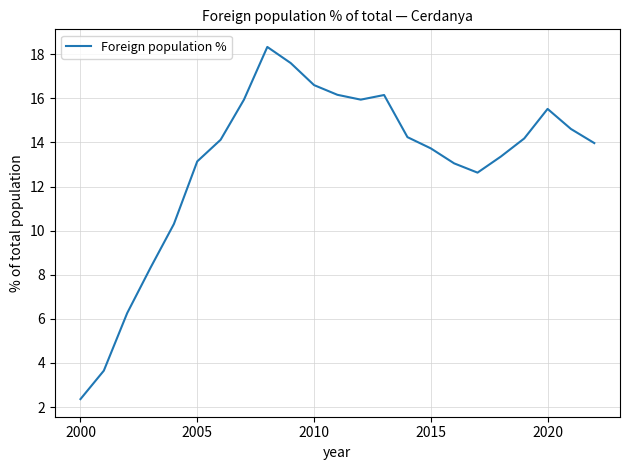

What is the maximum value shown in the chart?

18.3